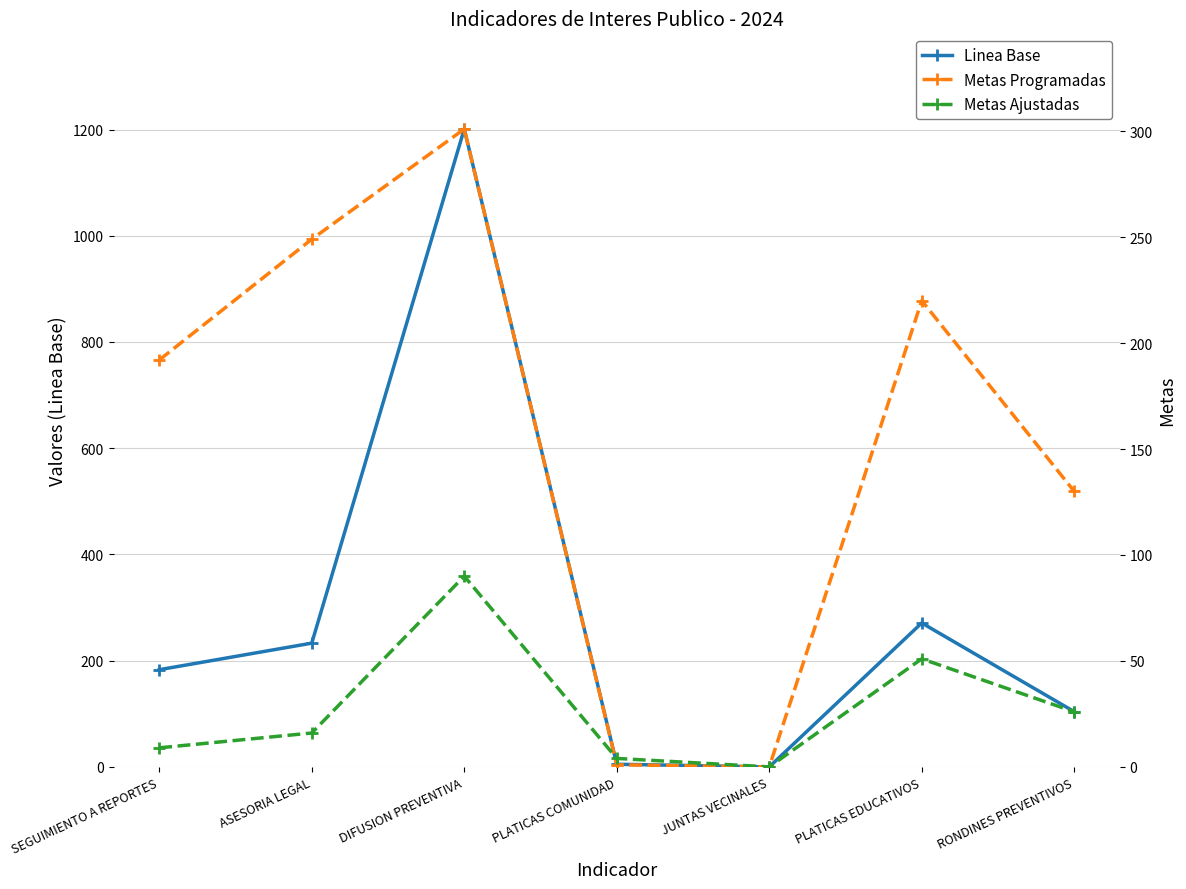

List the series in order of their peak value, highest first.

Linea Base, Metas Programadas, Metas Ajustadas